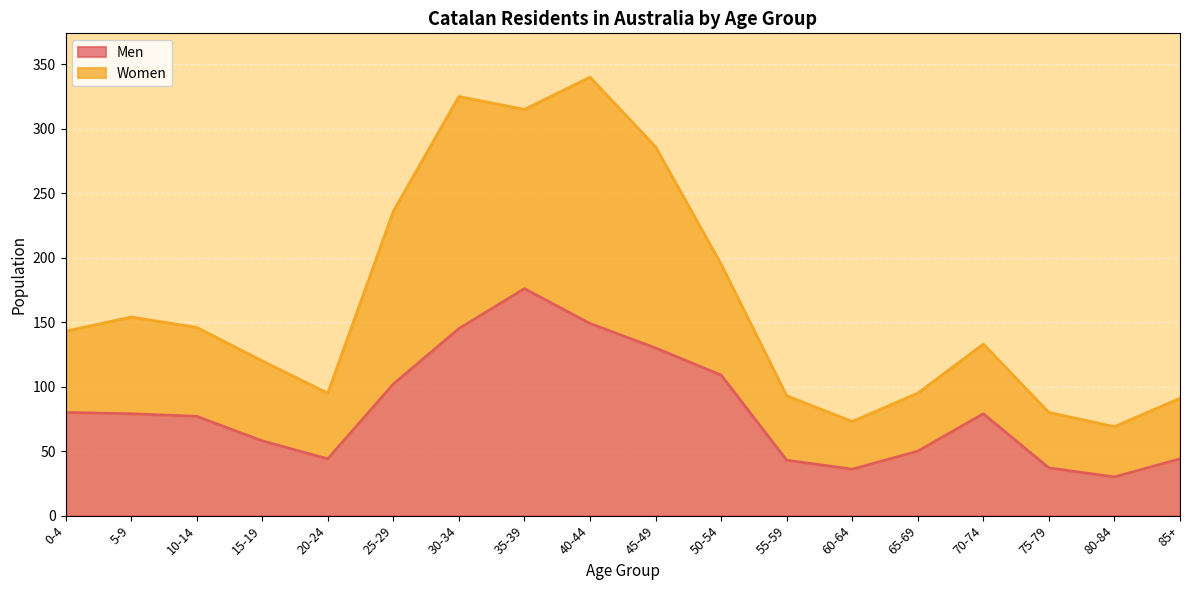

Count the number of categories in the chart.

18